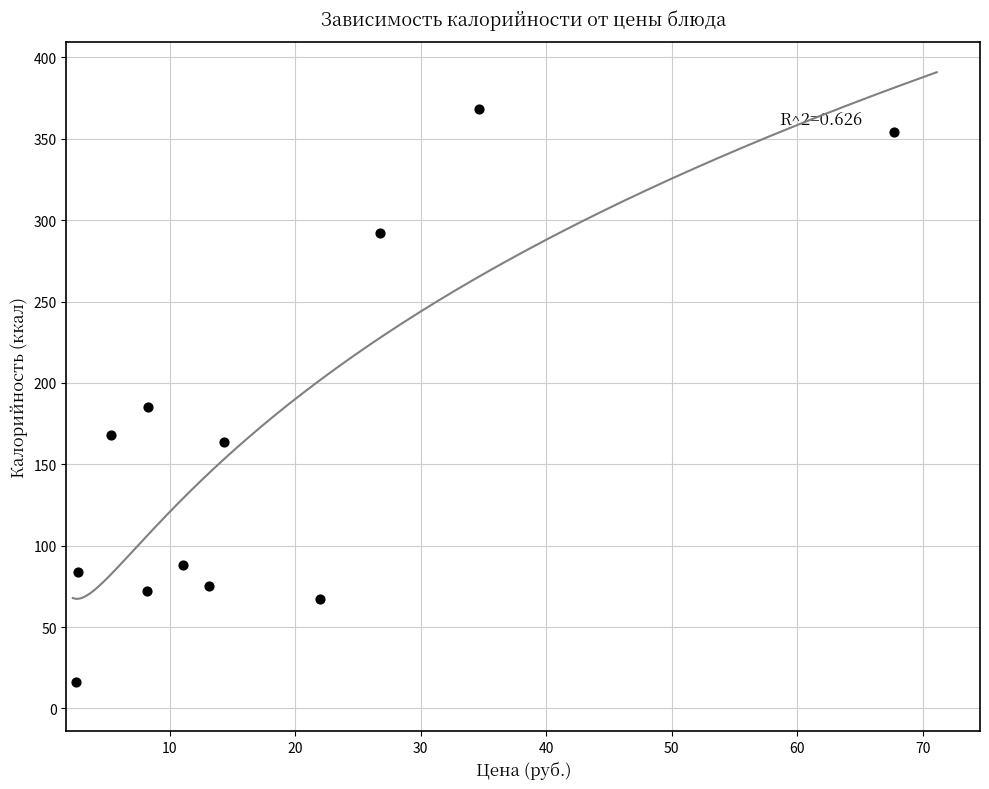

What Y value in the scatter plot is closest to 192?

185